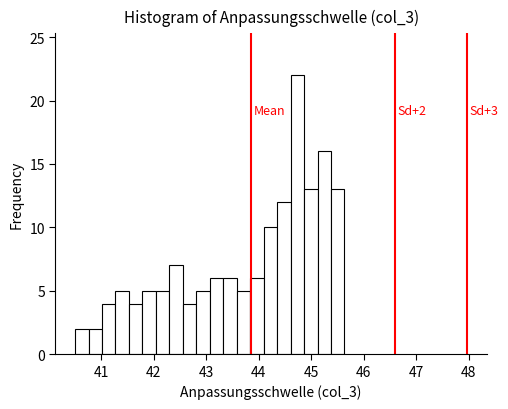

Around what value on the x-axis is the tallest bar? Give the approximate position of its centre, as read against the axis.

44.7